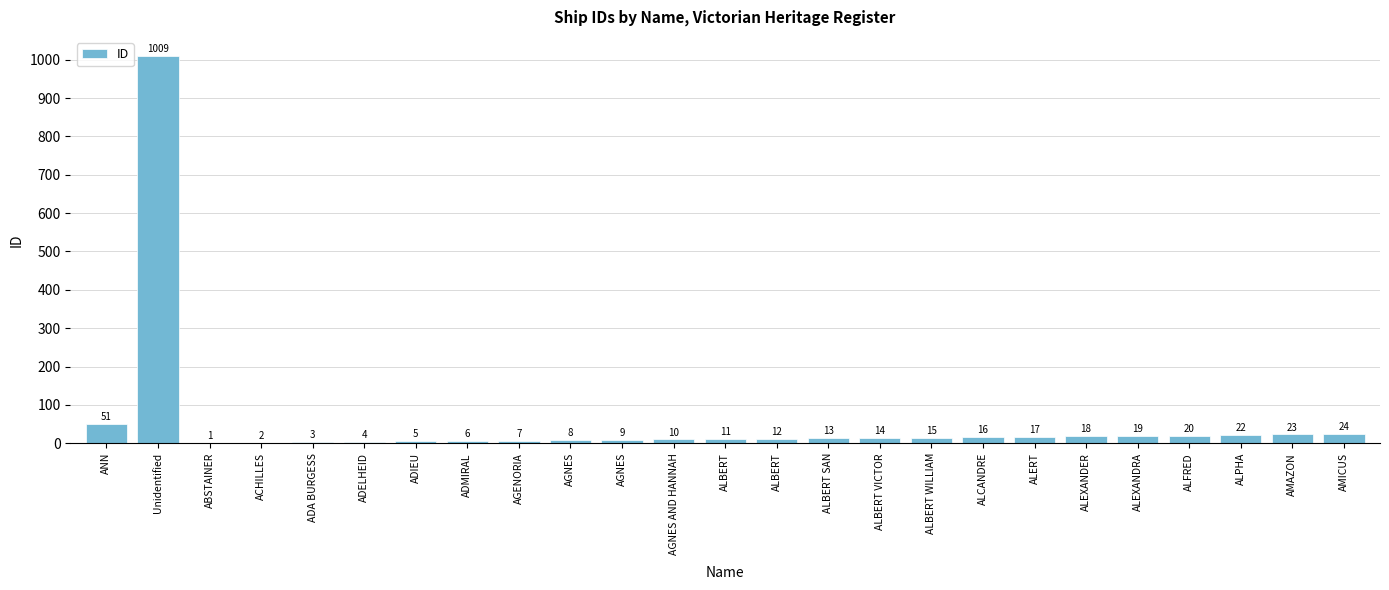

Are the bars horizontal?

No